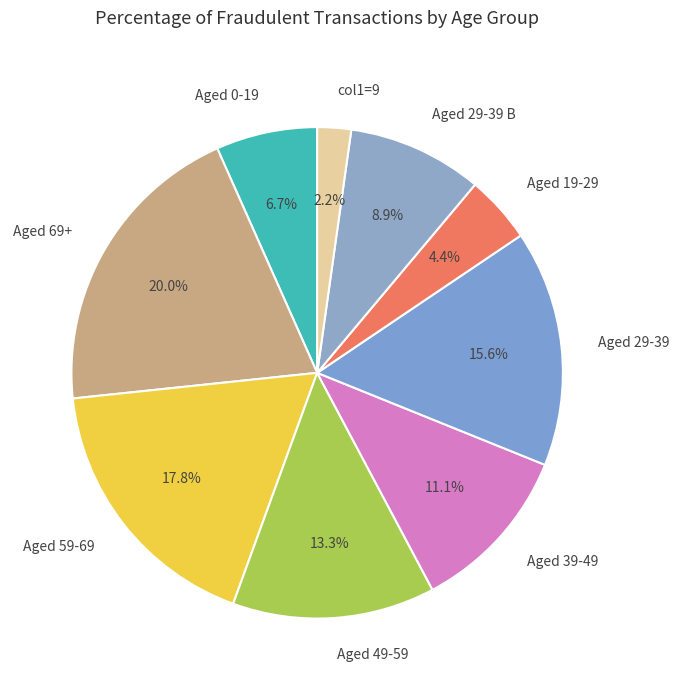

How many slices are in this pie chart?

9